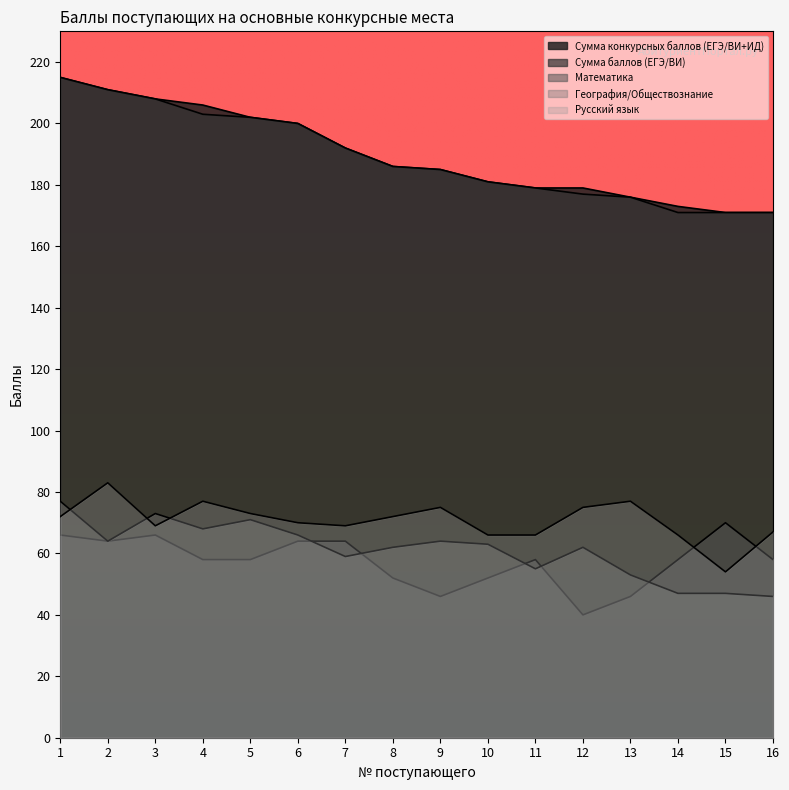

What is the sum of all География/Обществознание values?

977